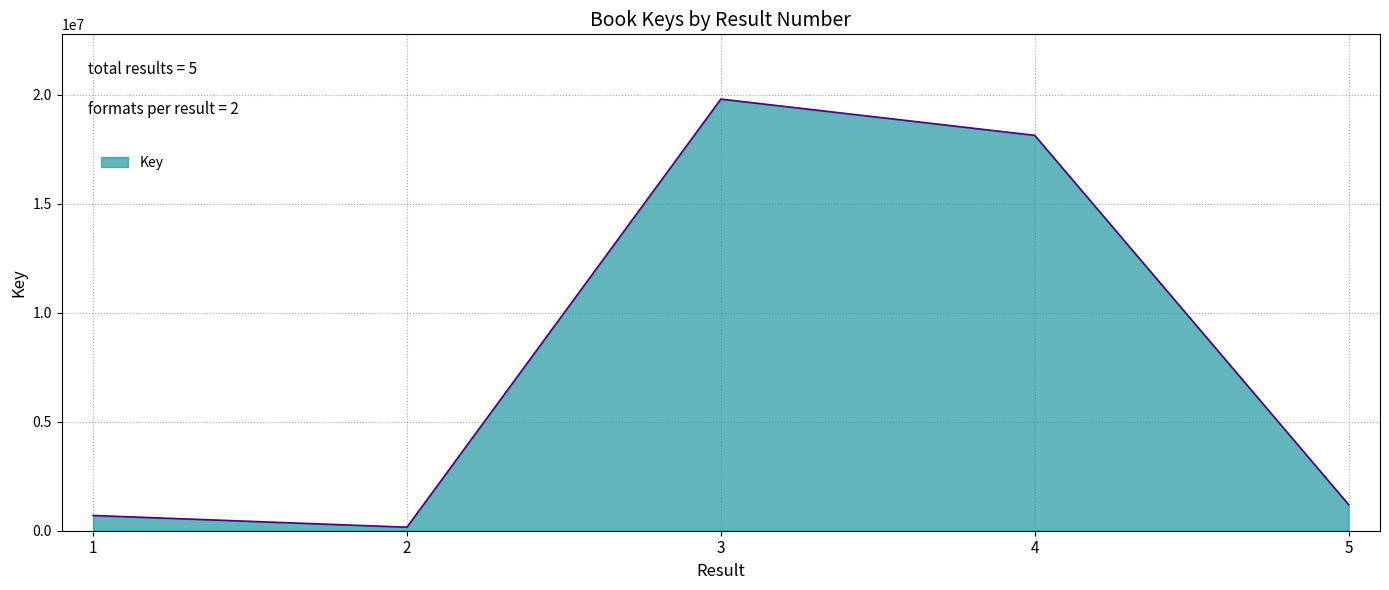

What is the average value?

8000385